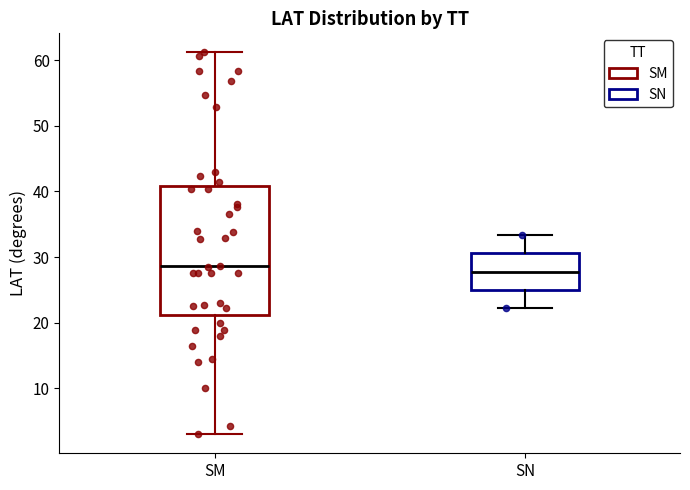

Reading left to right, transcribe this box plot: for each box, give where its median line is, the range the box spans, and where its two whiskers end, as read against the y-axis. The values are not printed on the chart, so give them approximately, as read against the axis.

SM: median 29, box 21 to 41, whiskers 3 to 61
SN: median 28, box 25 to 31, whiskers 22 to 33